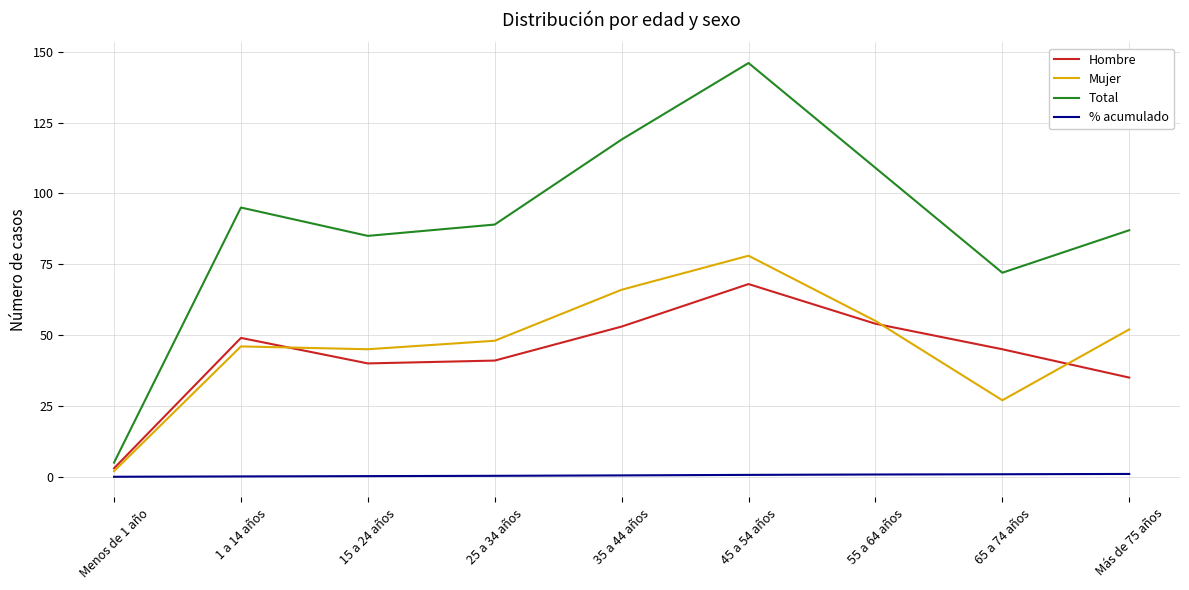

Which series has the largest range (max minus min)?

Total